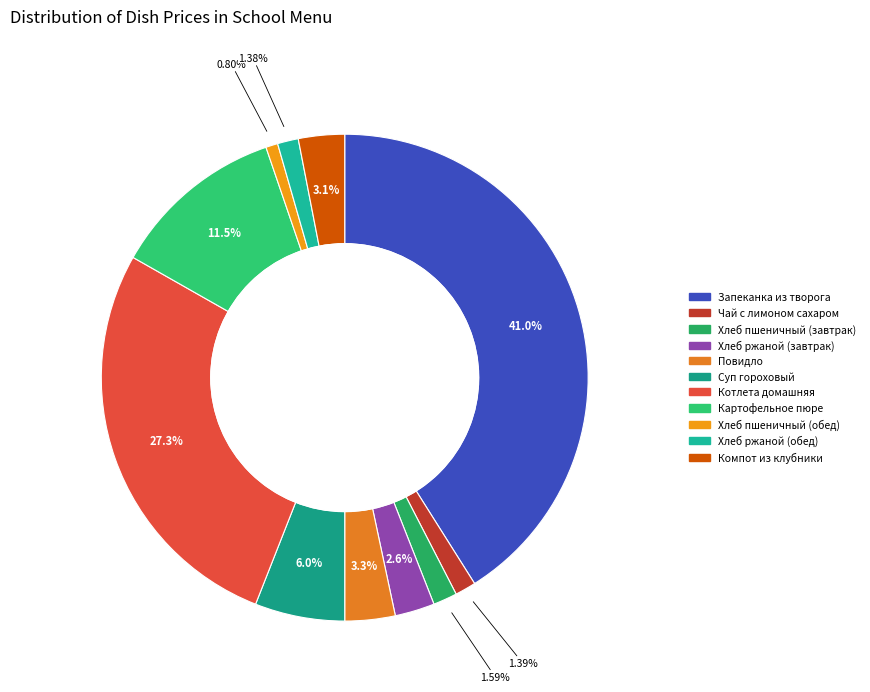

Is Котлета домашняя the majority of the pie?

No